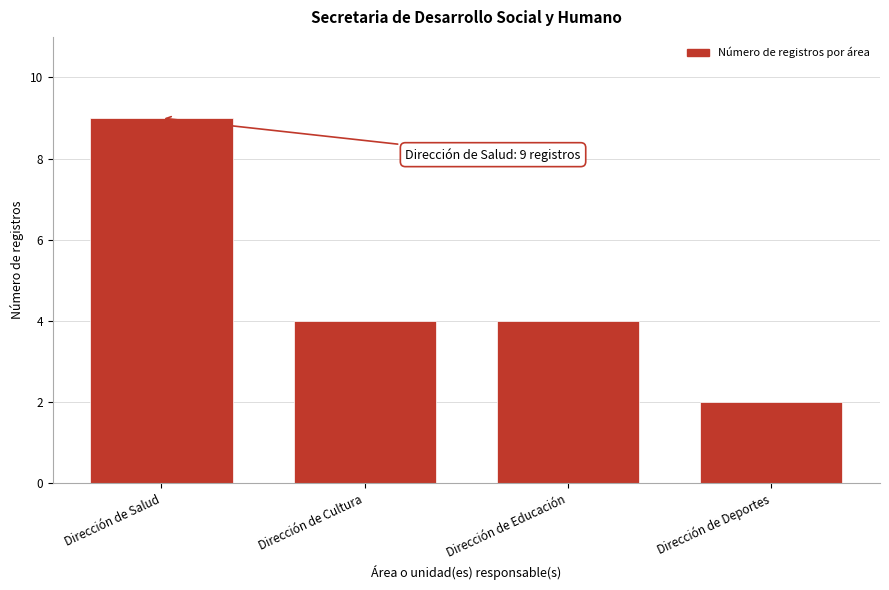

Reading left to right, what are all the values shown in this chart?

9	4	4	2